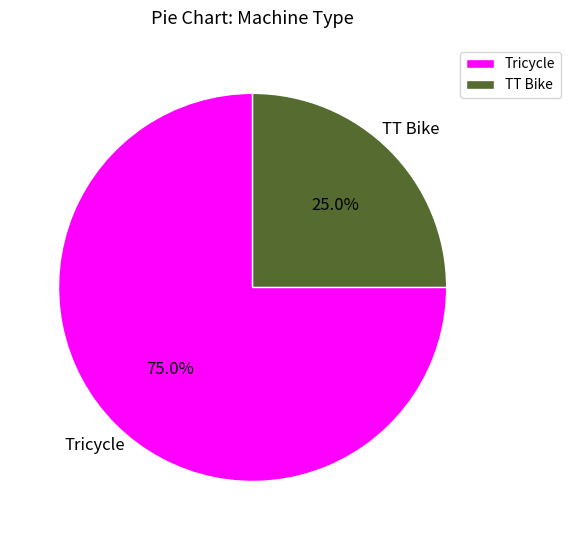

To the nearest percent, what is the combined percentage of Tricycle and TT Bike?

100%